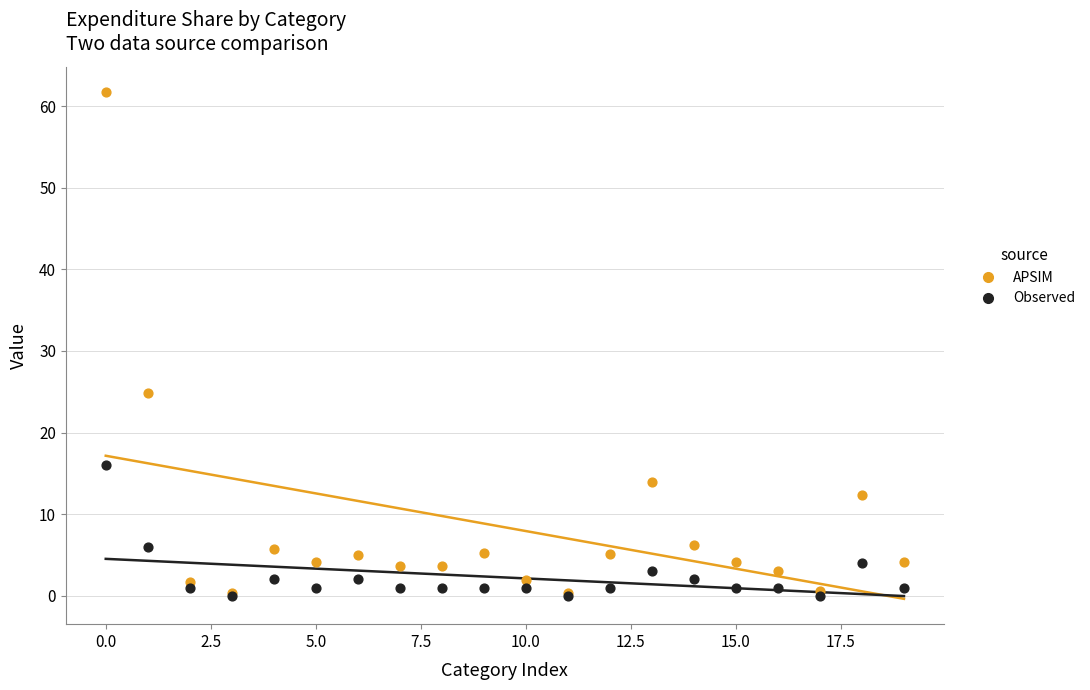

Across all series, what Y value is closest to 30?

24.9